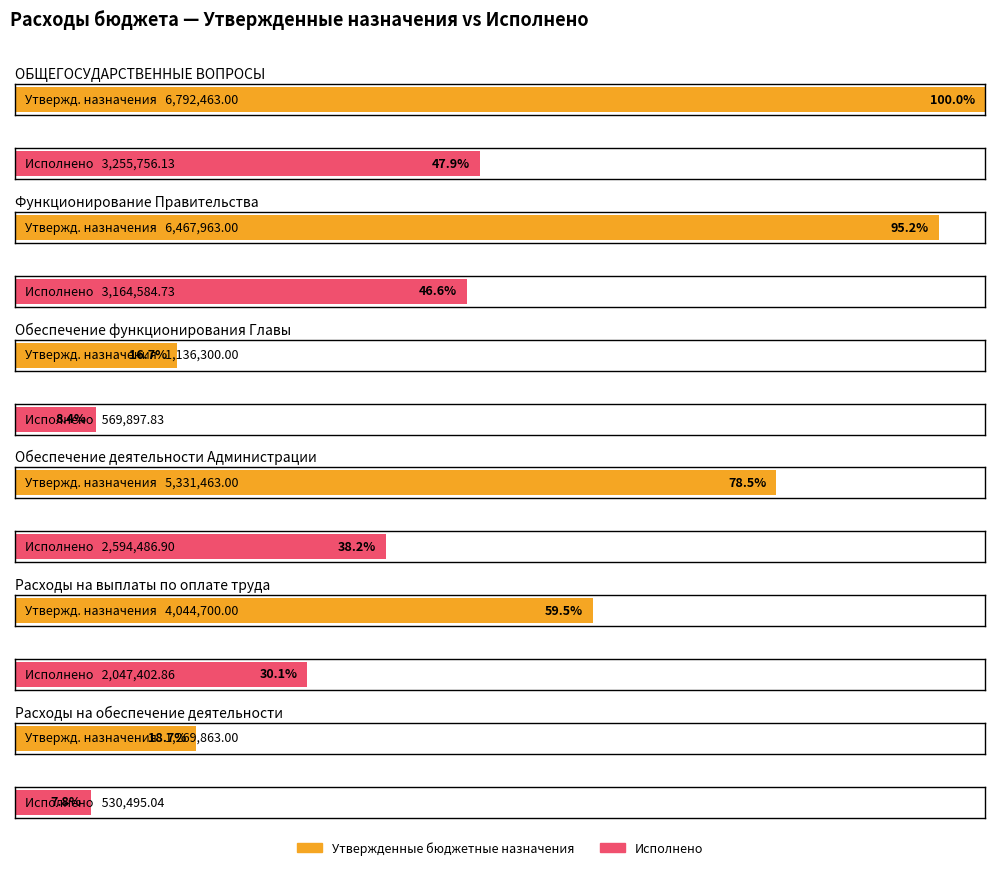

Reading left to right, what are all the values shown in this chart?

Утвержденные бюджетные назначения: ОБЩЕГОСУДАРСТВЕННЫЕ ВОПРОСЫ=6792463.0	Функционирование Правительства=6467963.0	Обеспечение функционирования Главы=1136300.0	Обеспечение деятельности Администрации=5331463.0	Расходы на выплаты по оплате труда=4044700.0	Расходы на обеспечение деятельности=1269863.0
Исполнено: ОБЩЕГОСУДАРСТВЕННЫЕ ВОПРОСЫ=3255756.1	Функционирование Правительства=3164584.7	Обеспечение функционирования Главы=569897.8	Обеспечение деятельности Администрации=2594486.9	Расходы на выплаты по оплате труда=2047402.9	Расходы на обеспечение деятельности=530495.0